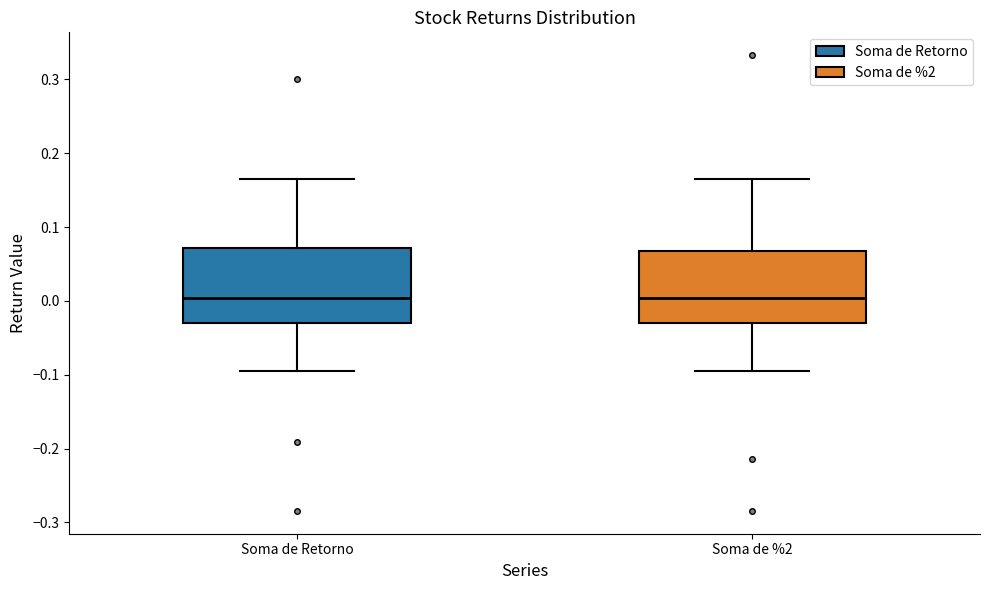

Reading left to right, read every box against the y-axis: the position of its median line, the range the box covers, and the ends of its whiskers. The values are not printed on the chart, so give them approximately, as read against the axis.

Soma de Retorno: median 0.00, box -0.03 to 0.07, whiskers -0.10 to 0.16
Soma de %2: median 0.00, box -0.03 to 0.07, whiskers -0.10 to 0.16